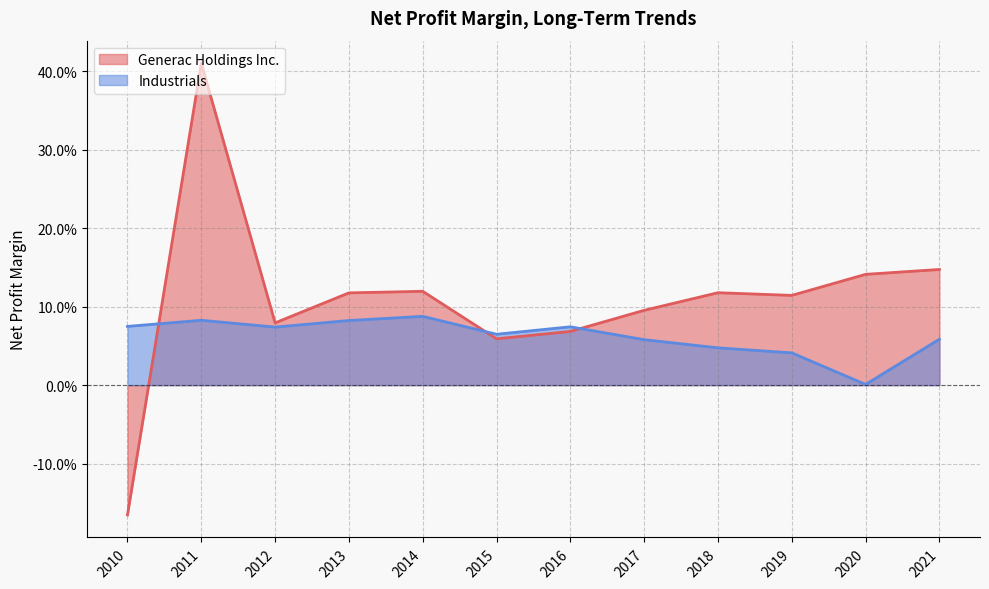

At which label is Industrials closest to 0?

2020